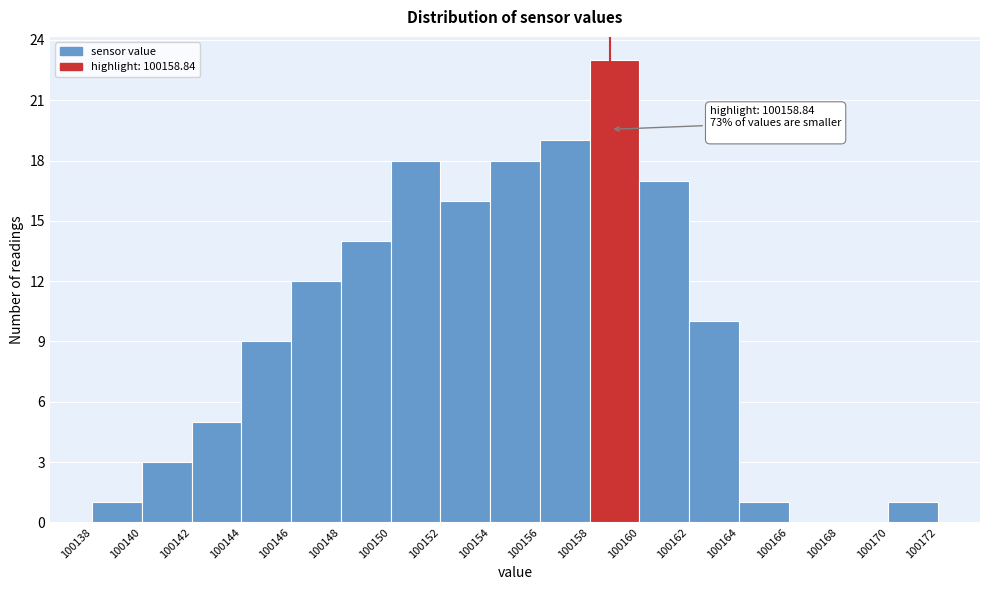

Which range on the x-axis has the tallest bar?

100158 to 100160